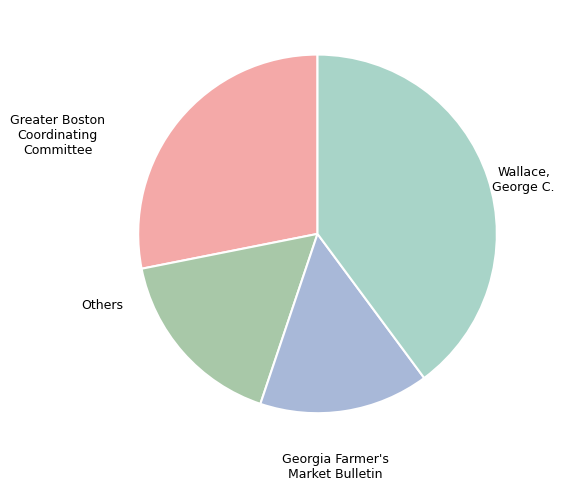

Count the number of slices in the pie.

4